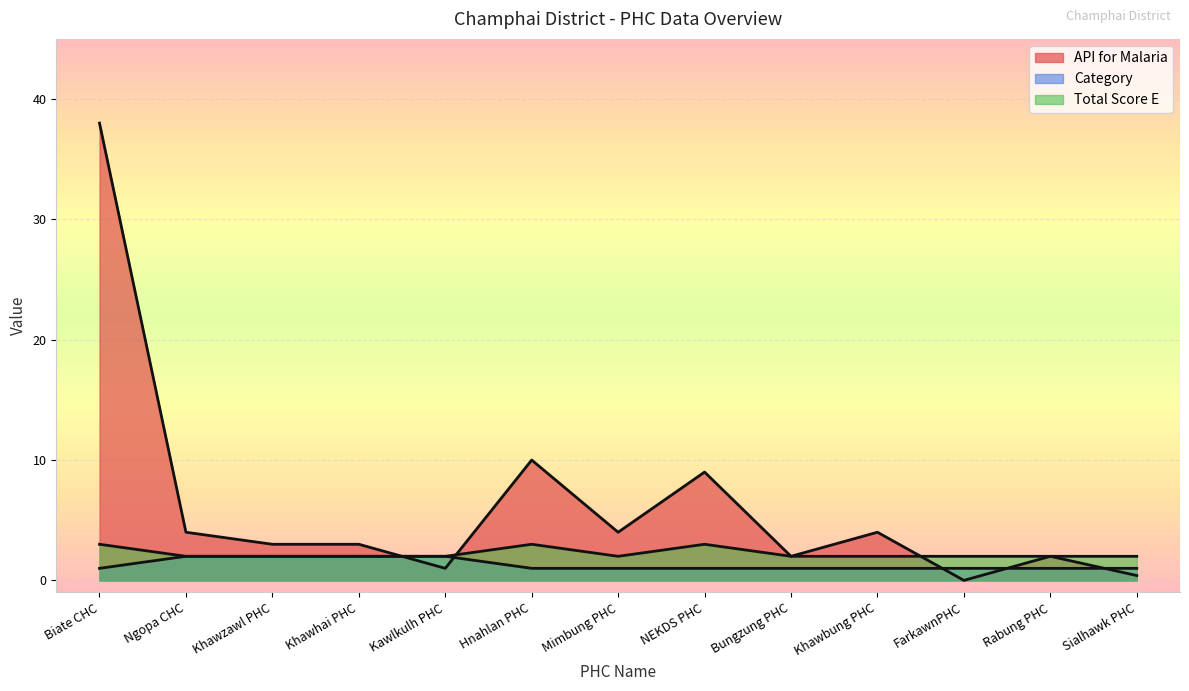

In API for Malaria, how many points are lower than both neighbors (excluding endpoints)?

4